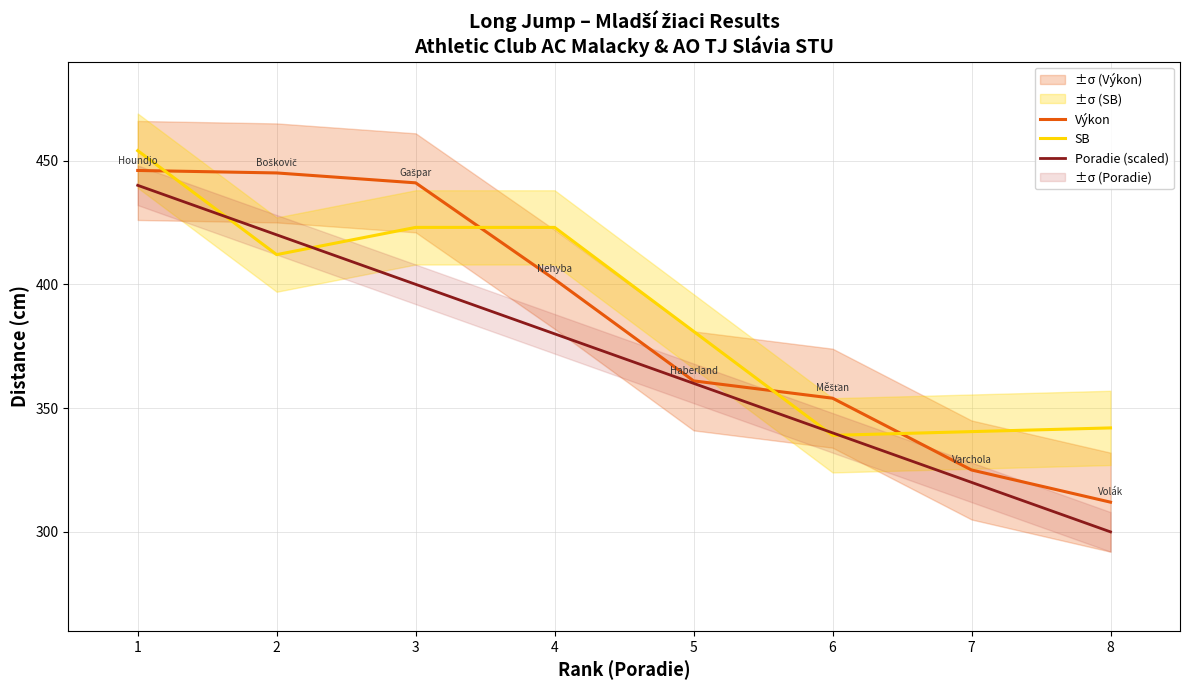

True or false: Poradie (scaled) has a value of 194.0 at 3.

False